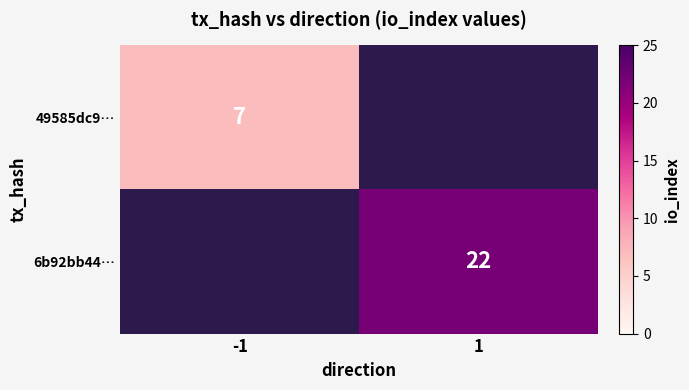

Is it true that 6b92bb44… equals 13.2 at 1?

False